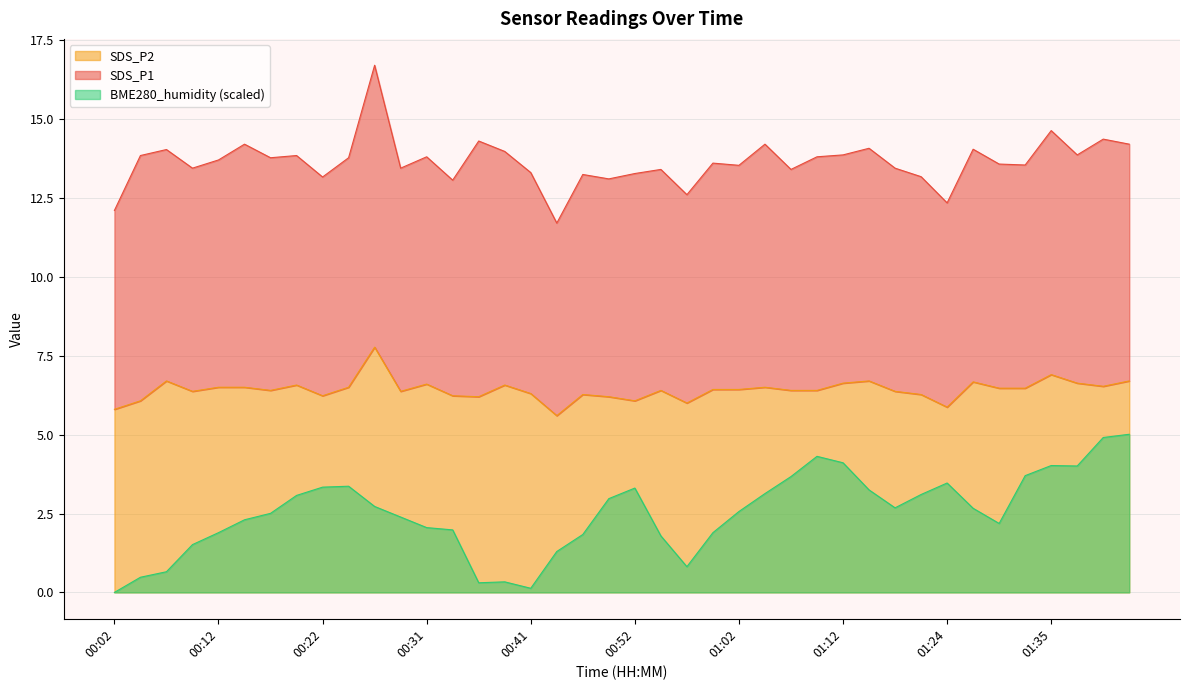

Where is BME280_humidity nearest to the value 2?

00:34